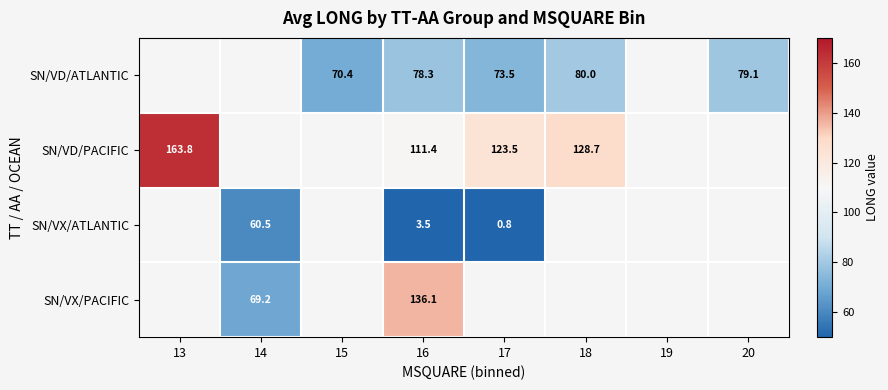

Is the value of SN/VX/ATLANTIC at 16 greater than the value of SN/VX/PACIFIC at 17?

No